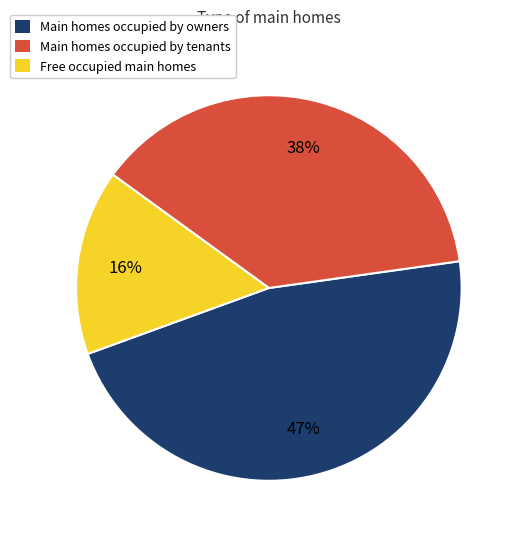

To the nearest percent, what portion does Main homes occupied by tenants represent?

38%